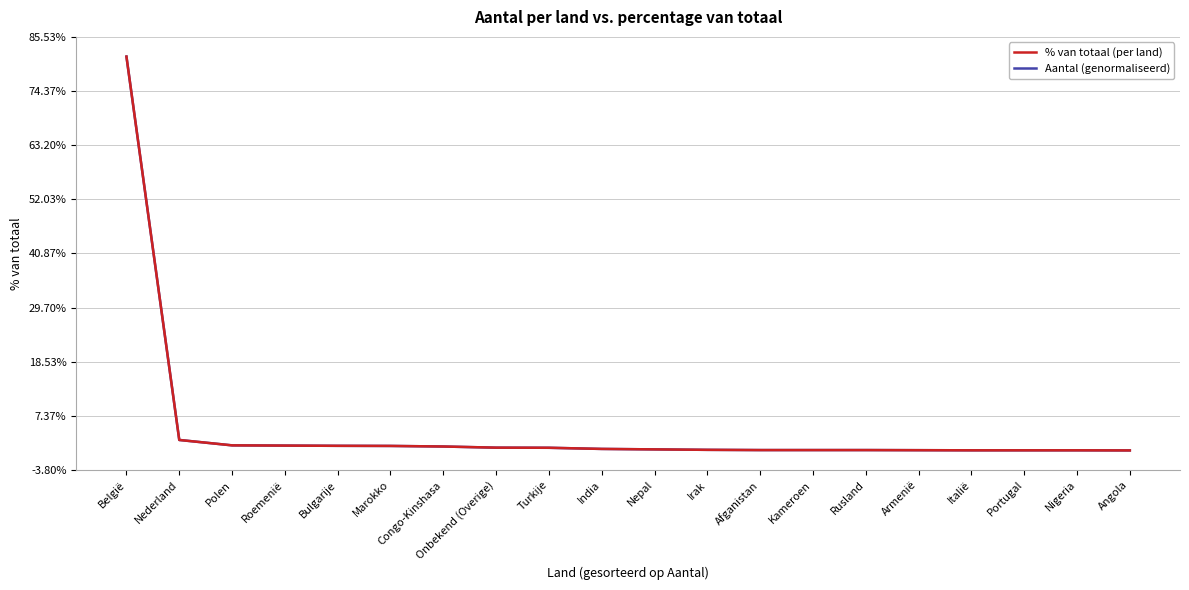

Is this an area chart (filled region under the line)?

No